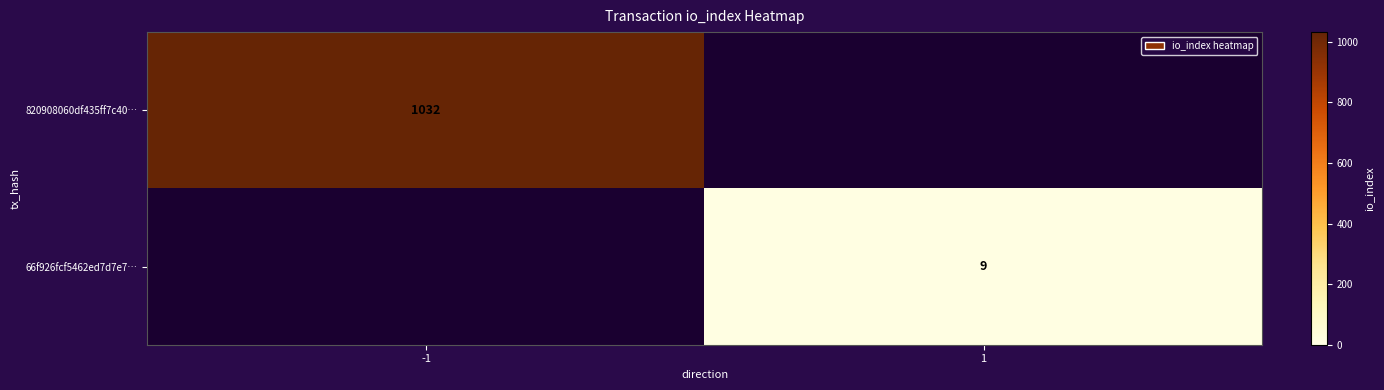

Which has a higher value, 1 or -1?

-1